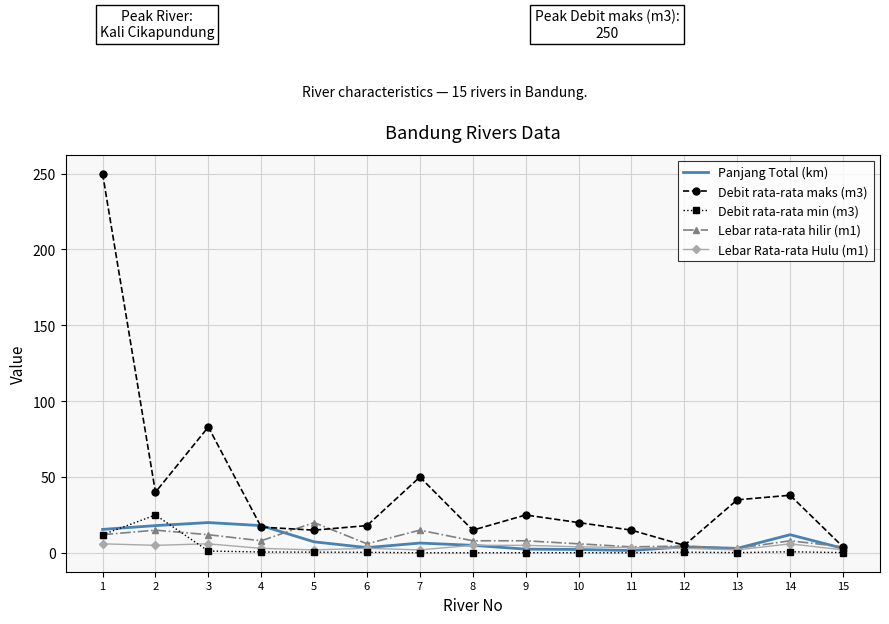

Count the number of categories in the chart.

15